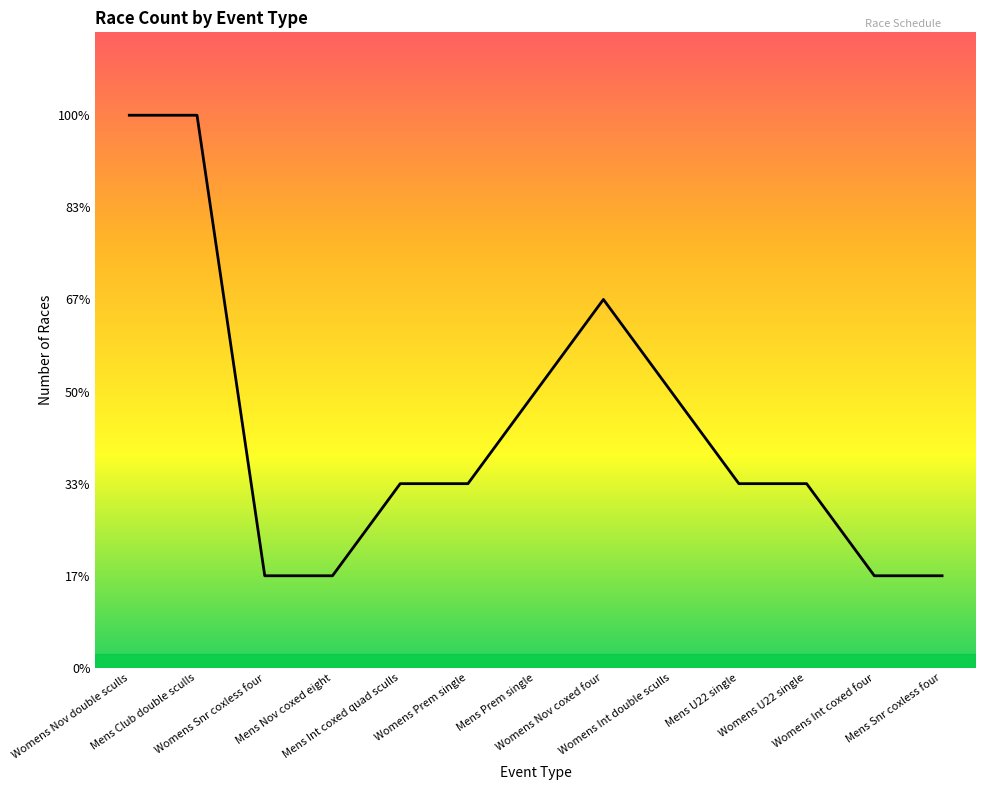

What is the minimum value shown in the chart?

1